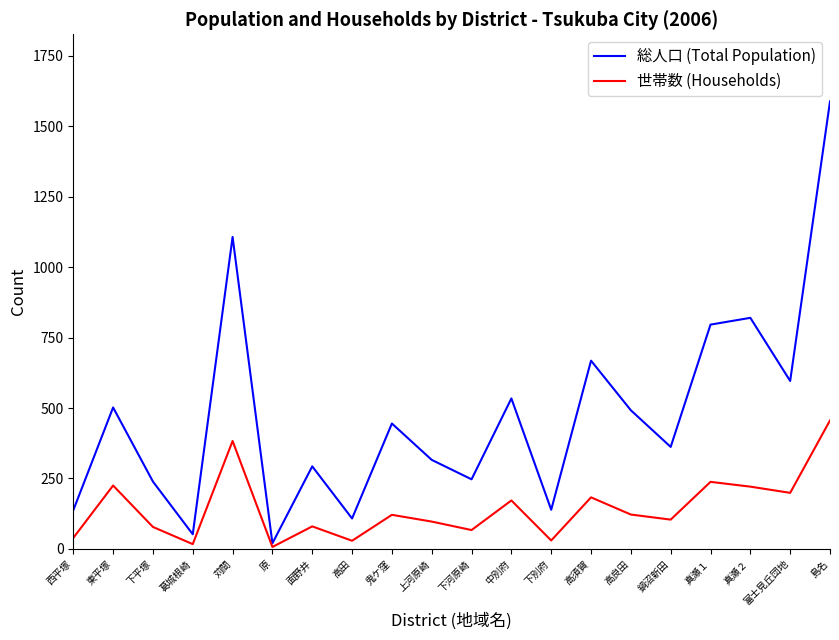

What is the difference between the highest and lowest values at 真瀬１?

558